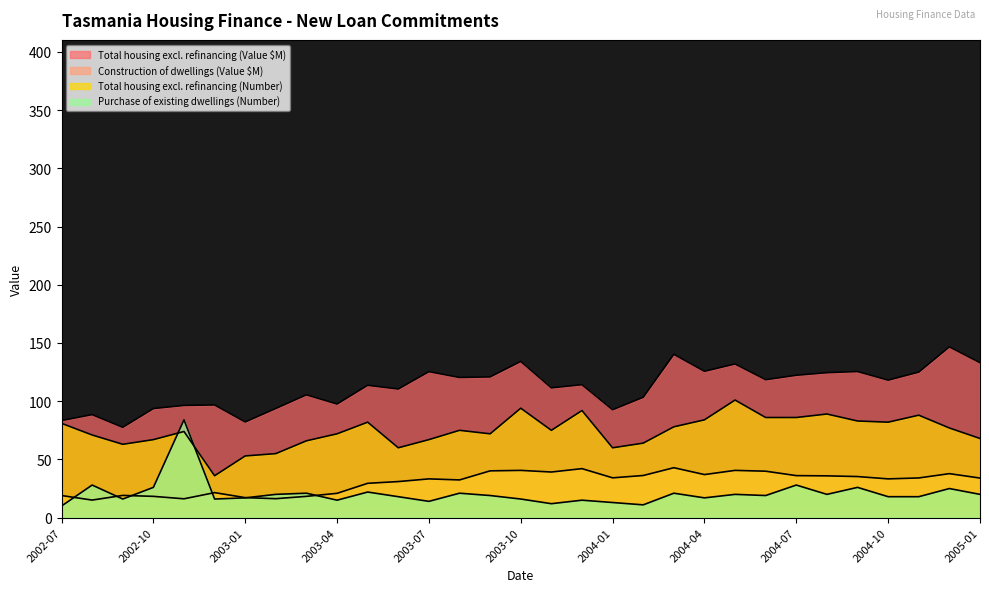

How many values in the Total housing excl. refinancing (Number) series are below 75?

15